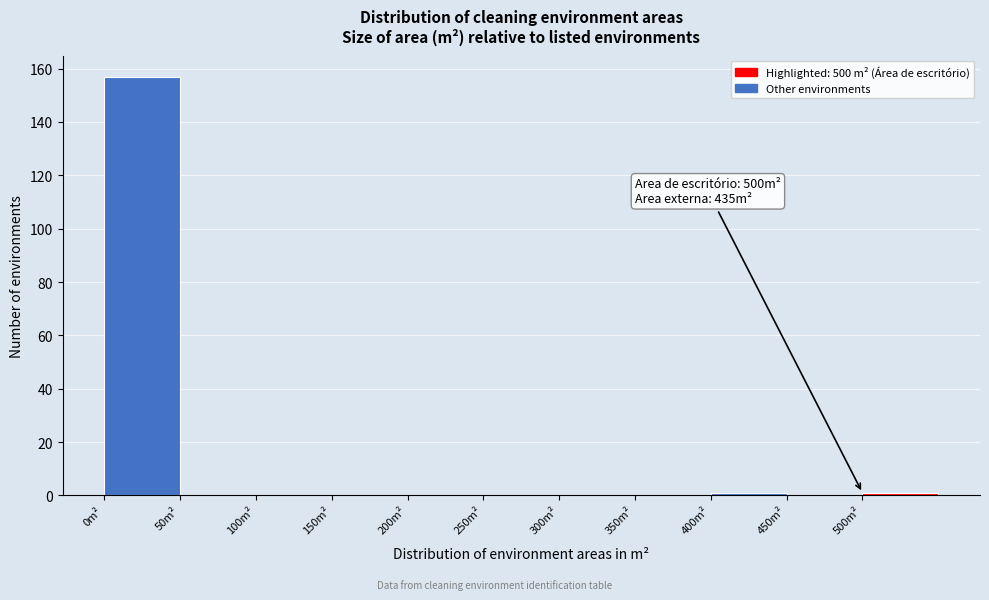

Which range on the x-axis has the tallest bar?

0 to 50